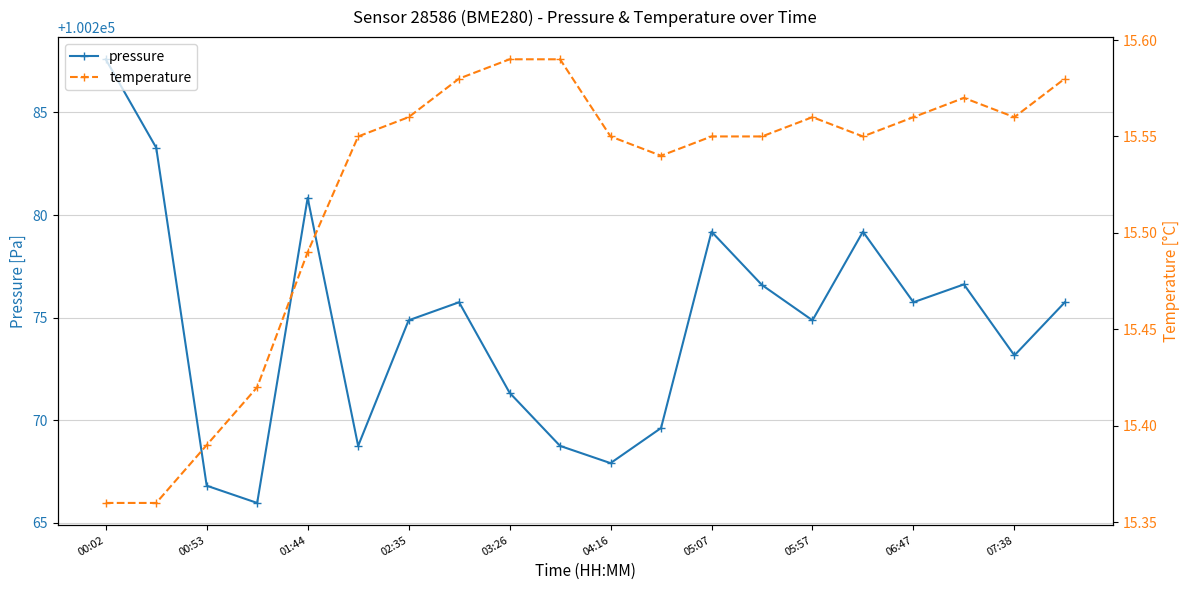

Is it true that pressure equals 100287.6 at 00:02?

True